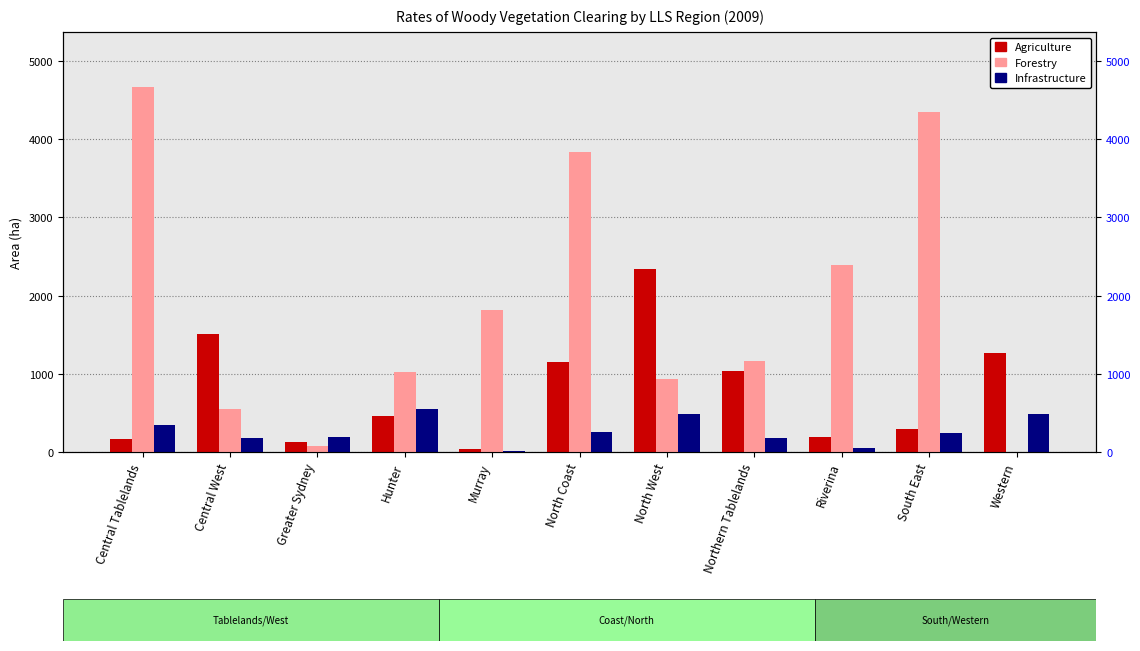

What position from the right is Central West?

10